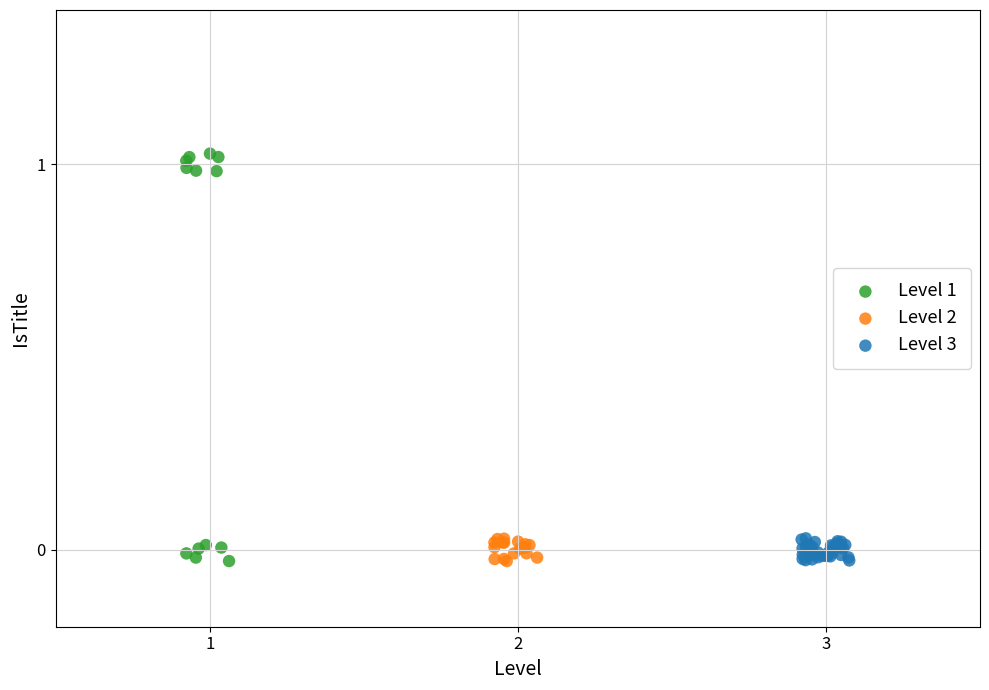

Which series has the largest Y range (max minus min)?

Level 1